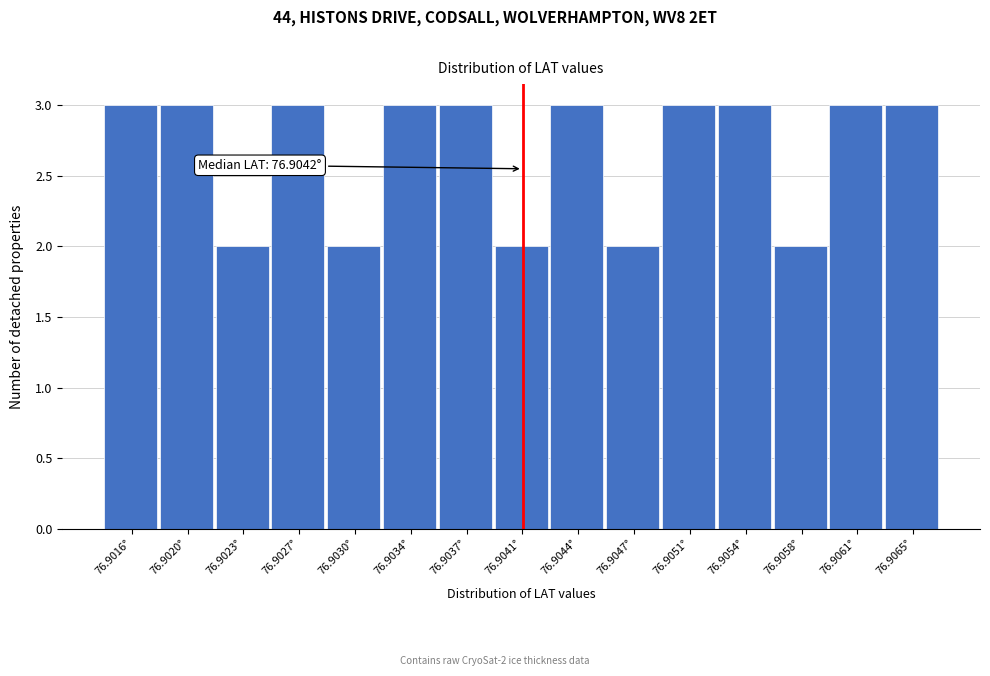

Reading left to right, transcribe all the data shown in this chart.

3	3	2	3	2	3	3	2	3	2	3	3	2	3	3